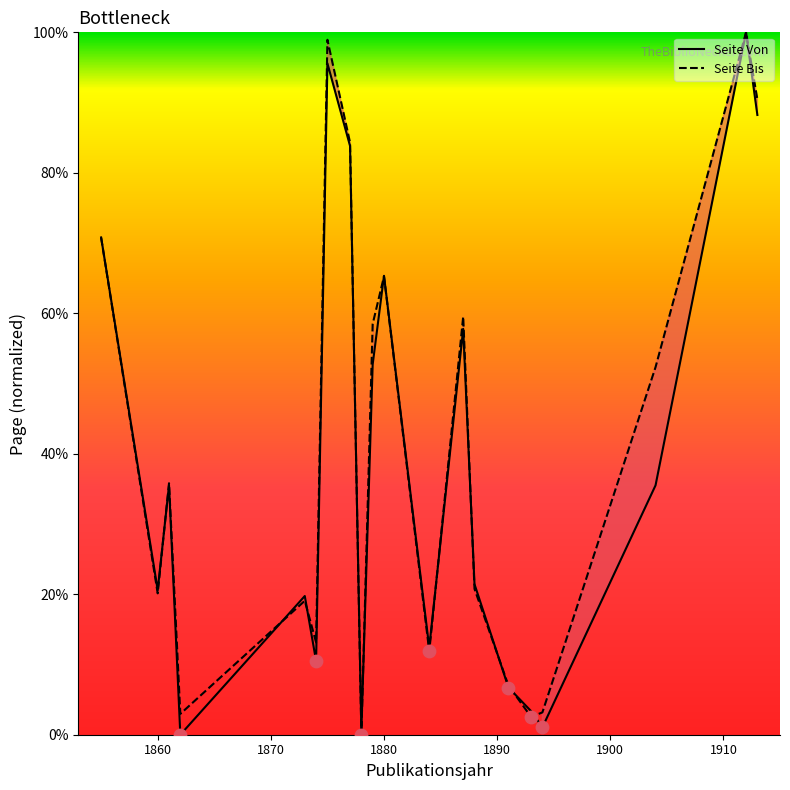

What are all the series names shown in the legend?

Seite Von, Seite Bis